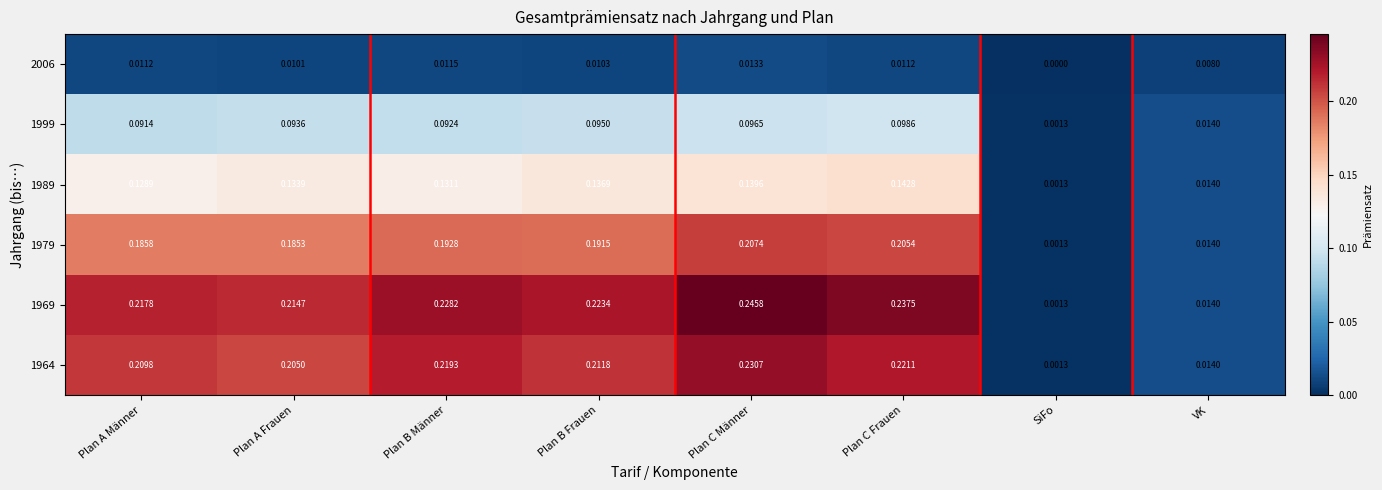

Which category has the lowest value across all series?

SiFo